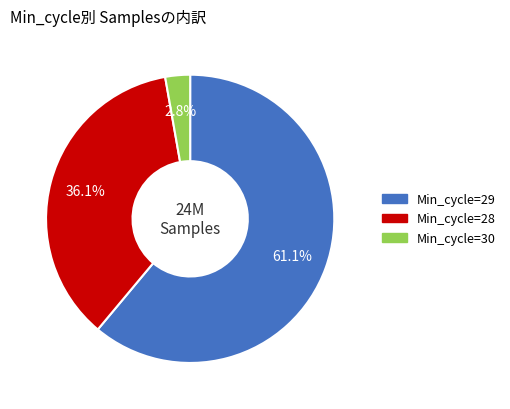

Is there any slice that represents more than half of the pie?

Yes